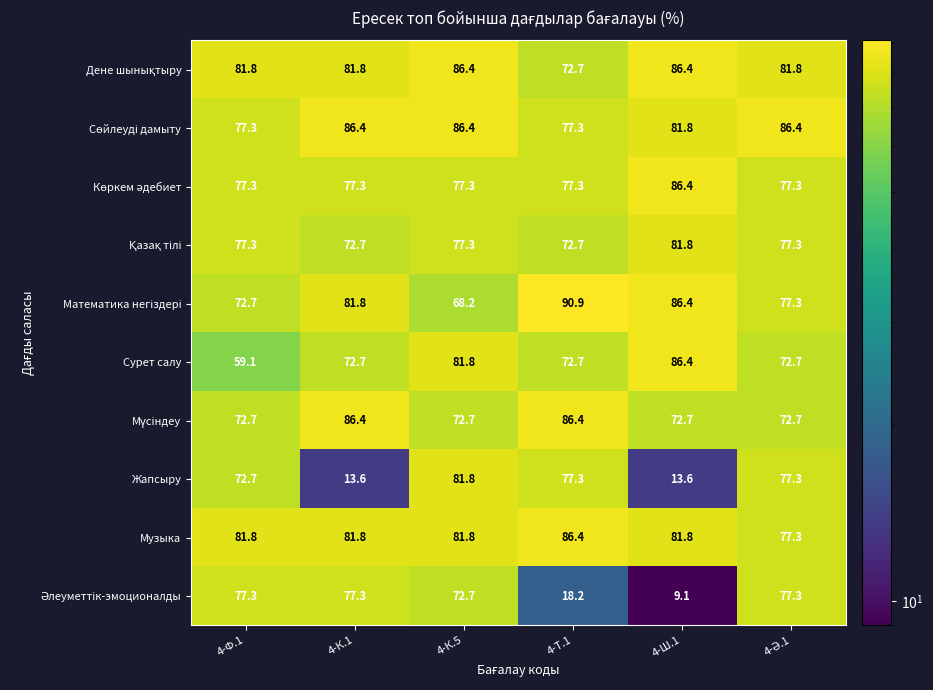

What is the maximum value shown in the chart?

90.9